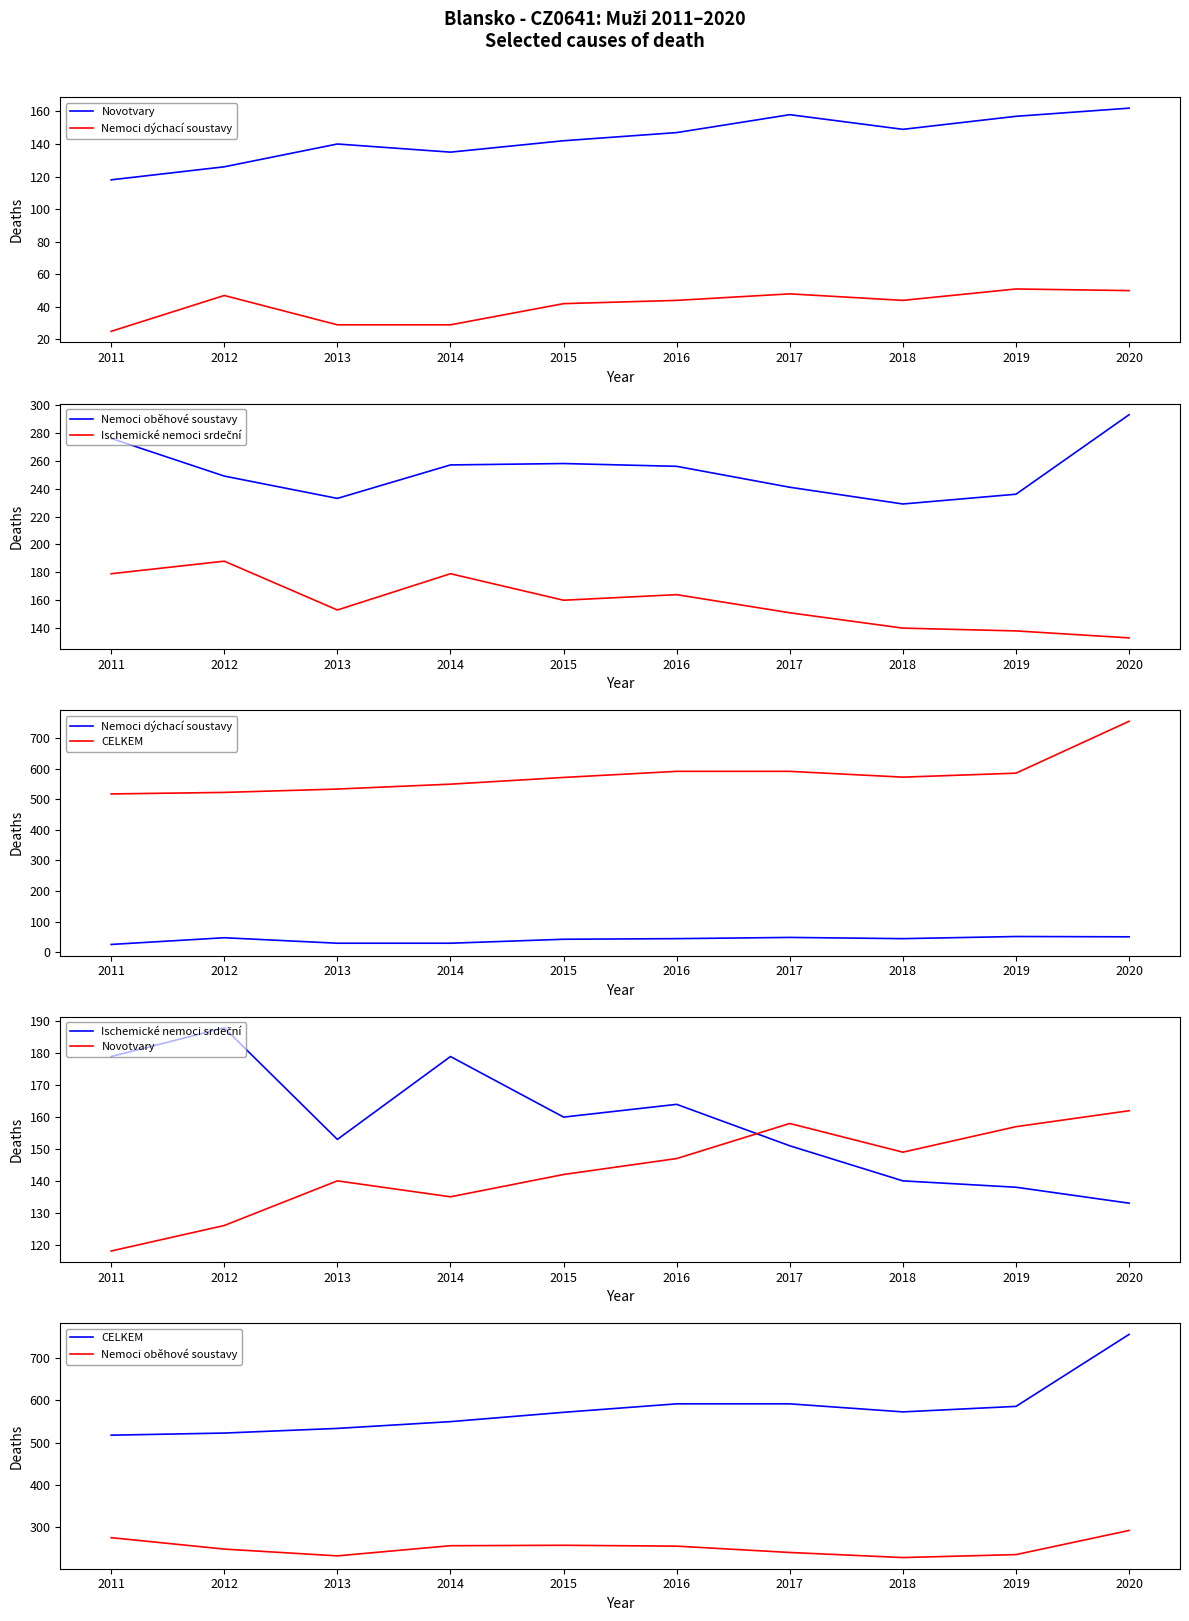

Rank the series at 2011 from highest to lowest value.

CELKEM, Nemoci oběhové soustavy, Ischemické nemoci srdeční, Novotvary, Nemoci dýchací soustavy